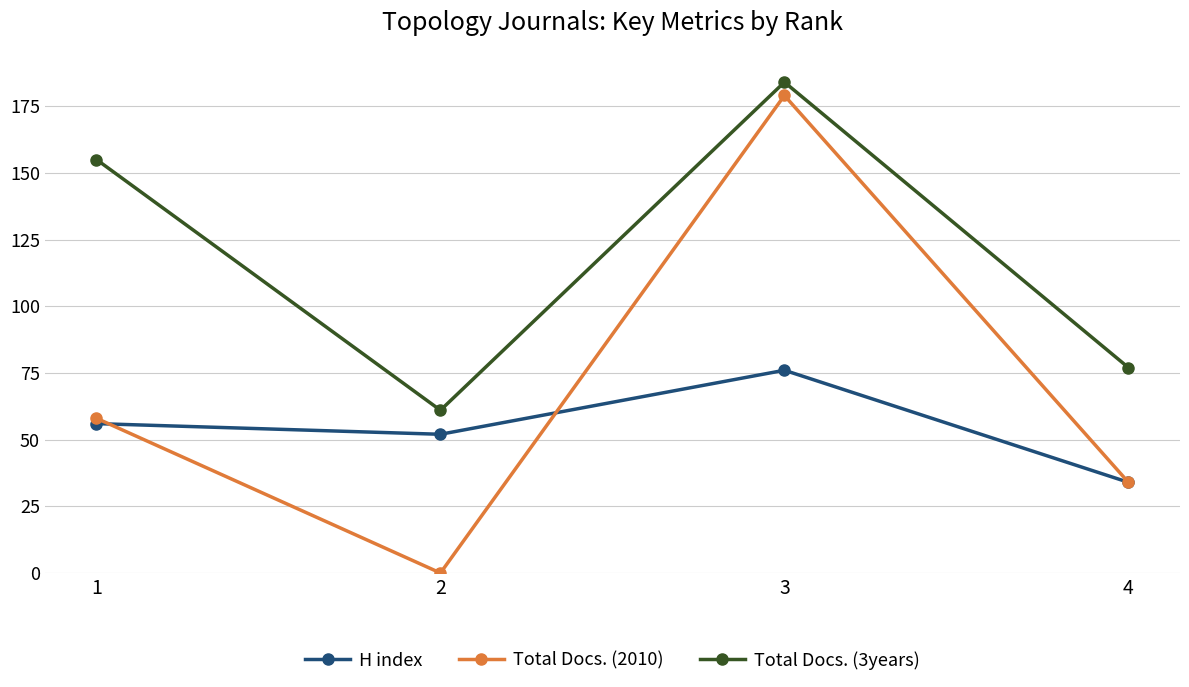

How many interior local peaks does the H index series have?

1